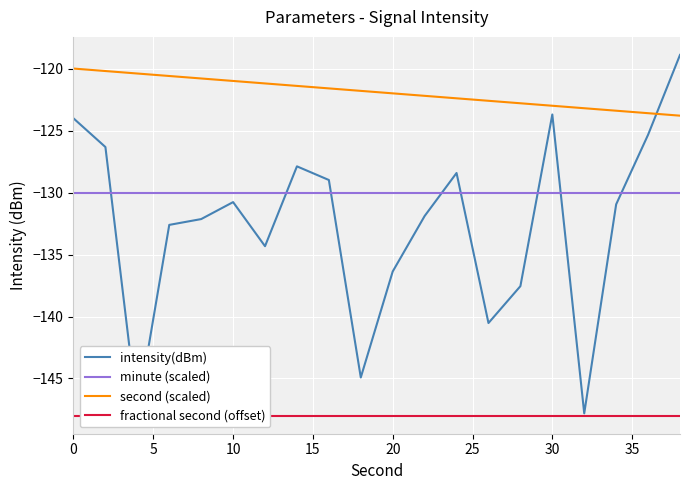

Is it true that second (scaled) equals -198.1 at 10?

False